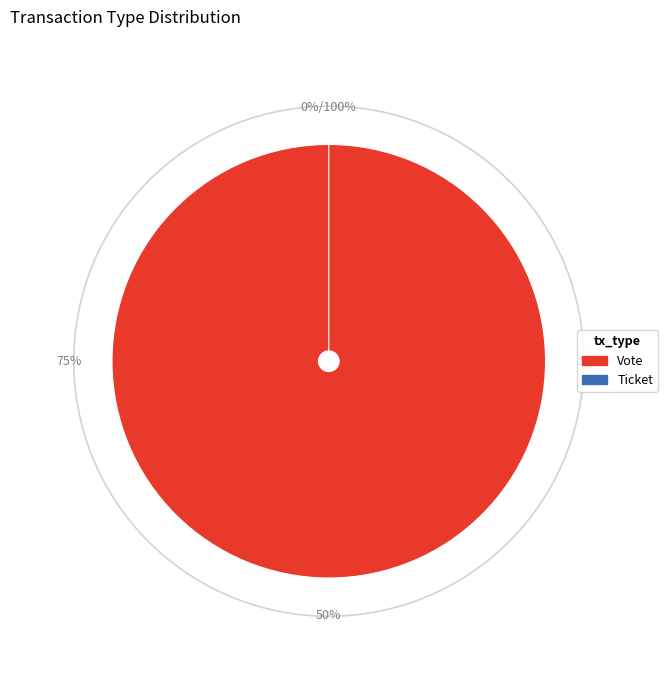

To the nearest percent, what is the difference between the Ticket and Vote slice percentages?

100%